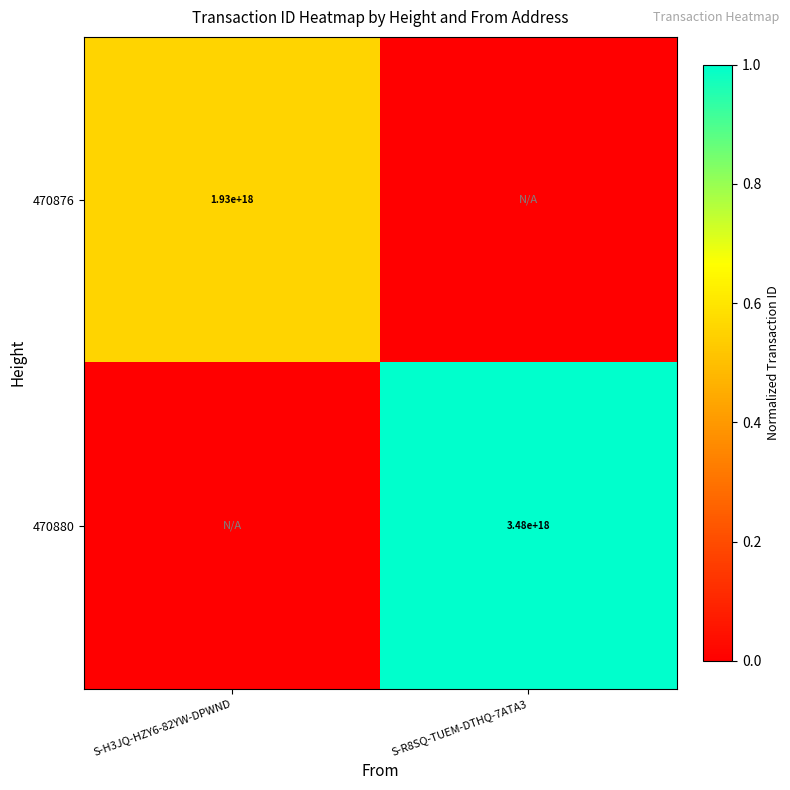

Is it true that 470880 equals 3480000000000000000 at S-R8SQ-TUEM-DTHQ-7ATA3?

True